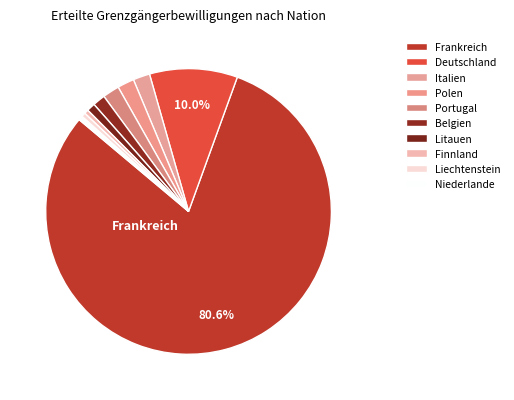

Combined, do Polen and Frankreich account for over 50%?

Yes